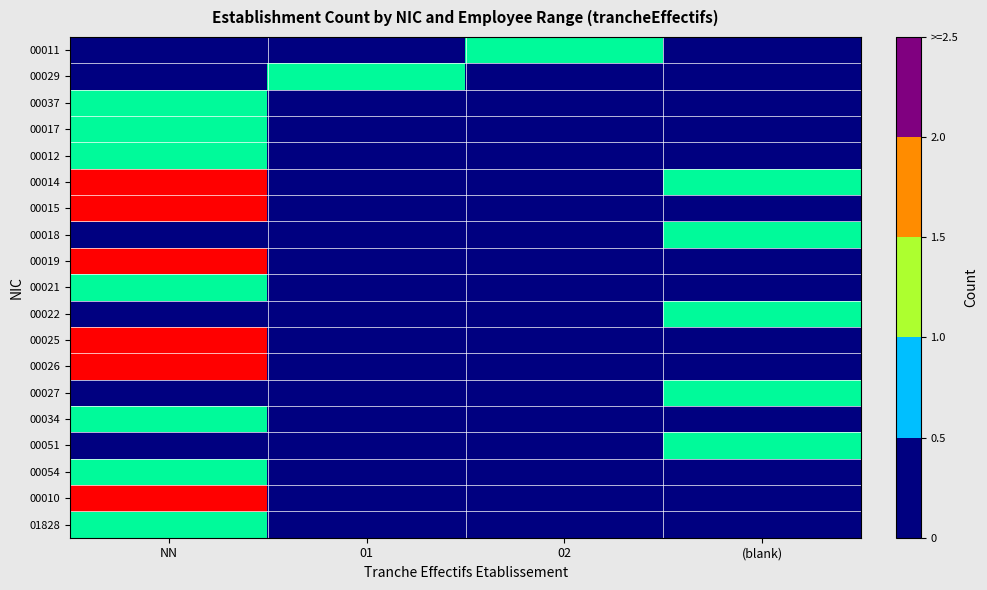

Reading right to left, extract all data points from this chart.

00011: (blank)=0	02=1	01=0	NN=0
00029: (blank)=0	02=0	01=1	NN=0
00037: (blank)=0	02=0	01=0	NN=1
00017: (blank)=0	02=0	01=0	NN=1
00012: (blank)=0	02=0	01=0	NN=1
00014: (blank)=1	02=0	01=0	NN=2
00015: (blank)=0	02=0	01=0	NN=2
00018: (blank)=1	02=0	01=0	NN=0
00019: (blank)=0	02=0	01=0	NN=2
00021: (blank)=0	02=0	01=0	NN=1
00022: (blank)=1	02=0	01=0	NN=0
00025: (blank)=0	02=0	01=0	NN=2
00026: (blank)=0	02=0	01=0	NN=2
00027: (blank)=1	02=0	01=0	NN=0
00034: (blank)=0	02=0	01=0	NN=1
00051: (blank)=1	02=0	01=0	NN=0
00054: (blank)=0	02=0	01=0	NN=1
00010: (blank)=0	02=0	01=0	NN=2
01828: (blank)=0	02=0	01=0	NN=1